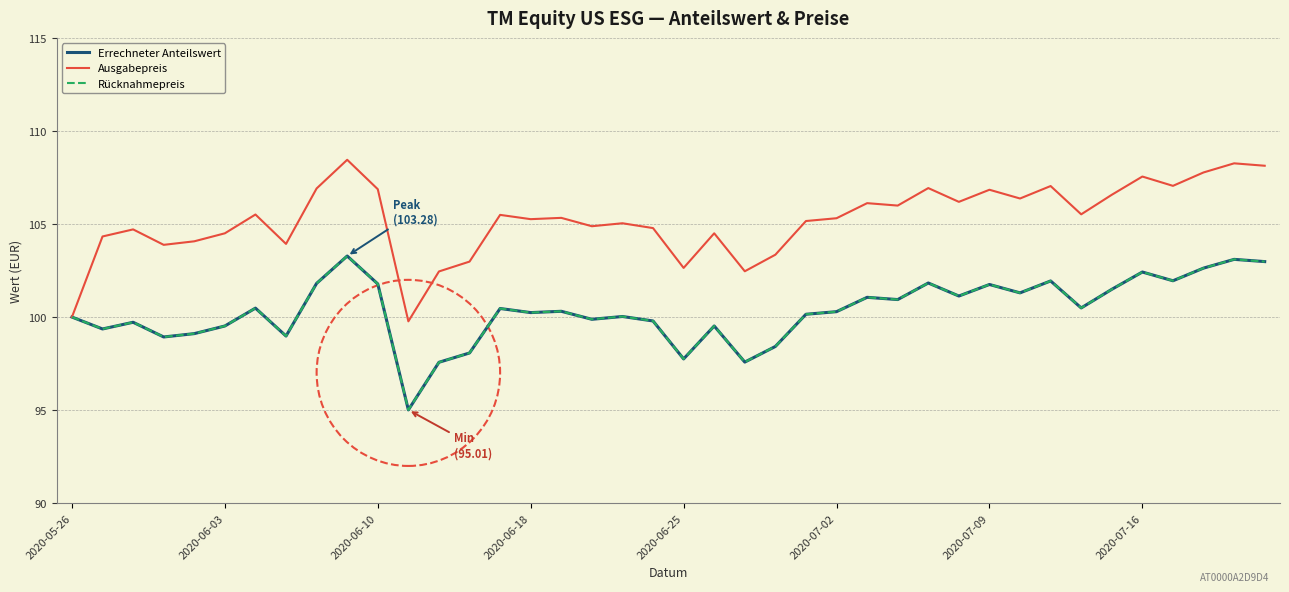

Is this an area chart (filled region under the line)?

No